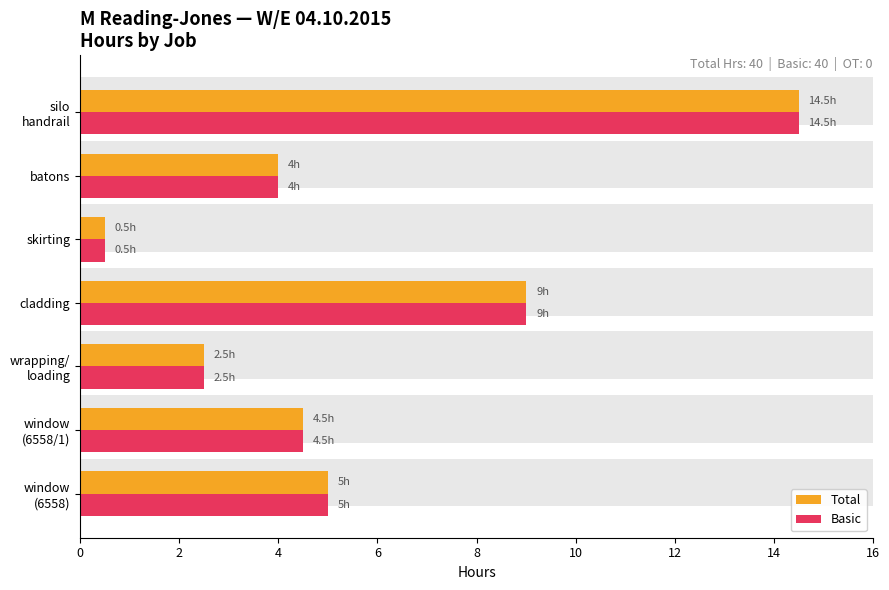

List the series in order of their peak value, lowest first.

Total, Basic